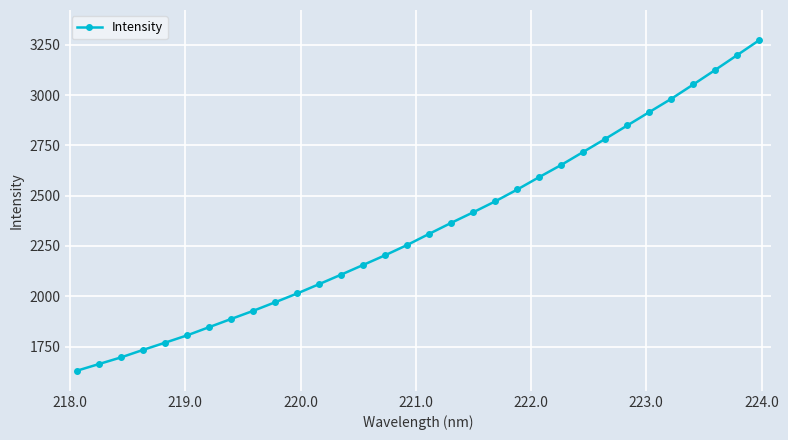

What is the greatest value displayed?

3272.6